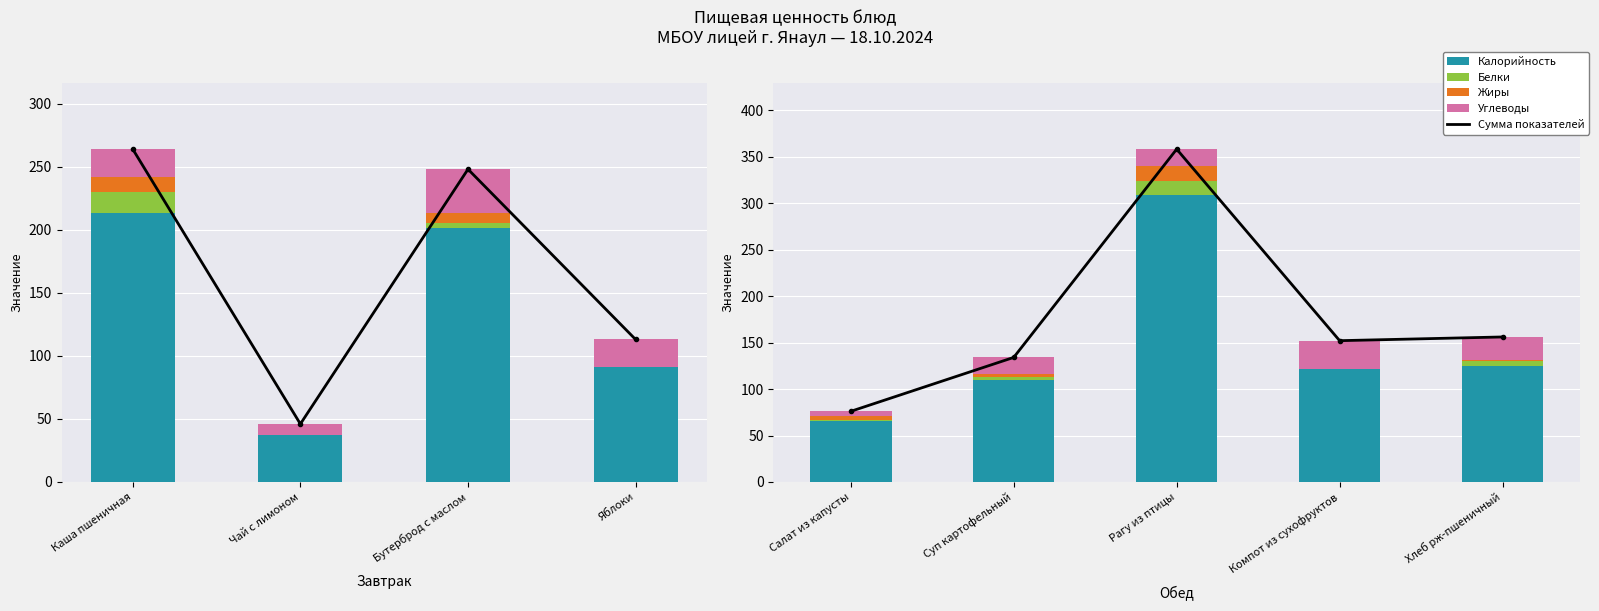

Which category has the lowest value across all series?

Компот из сухофруктов